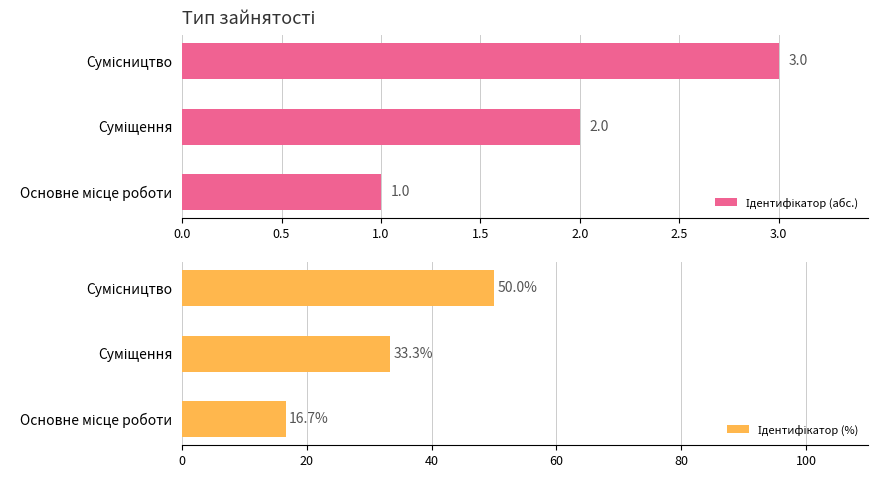

What position from the left is Суміщення?

2